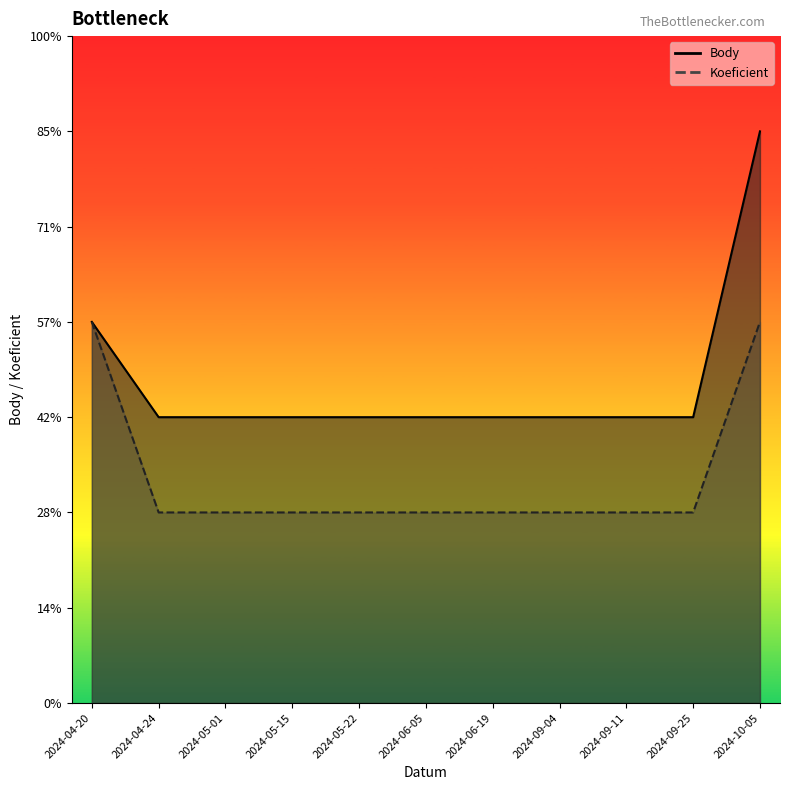

Reading left to right, what are all the values shown in this chart?

Body: 2024-04-20=2.0	2024-04-24=1.5	2024-05-01=1.5	2024-05-15=1.5	2024-05-22=1.5	2024-06-05=1.5	2024-06-19=1.5	2024-09-04=1.5	2024-09-11=1.5	2024-09-25=1.5	2024-10-05=3.0
Koeficient: 2024-04-20=2.0	2024-04-24=1.0	2024-05-01=1.0	2024-05-15=1.0	2024-05-22=1.0	2024-06-05=1.0	2024-06-19=1.0	2024-09-04=1.0	2024-09-11=1.0	2024-09-25=1.0	2024-10-05=2.0